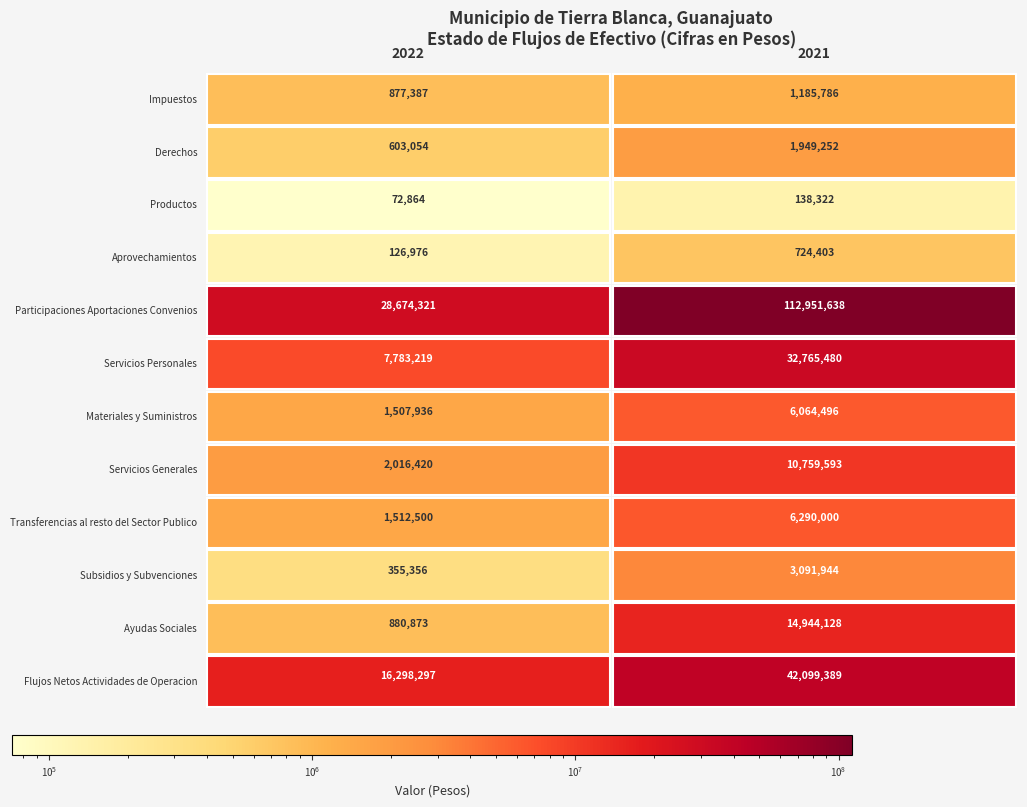

What is the difference between the maximum and minimum values in the Transferencias al resto del Sector Publico series?

4777500.0